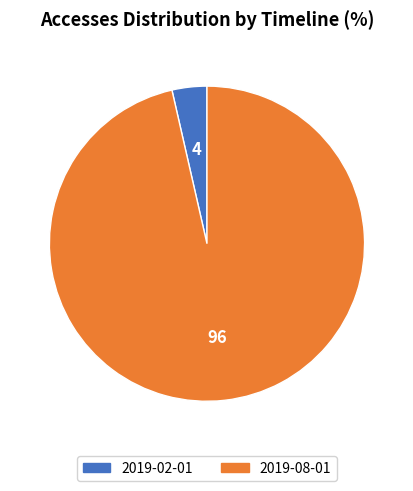

What is the largest slice in the pie chart?

2019-08-01